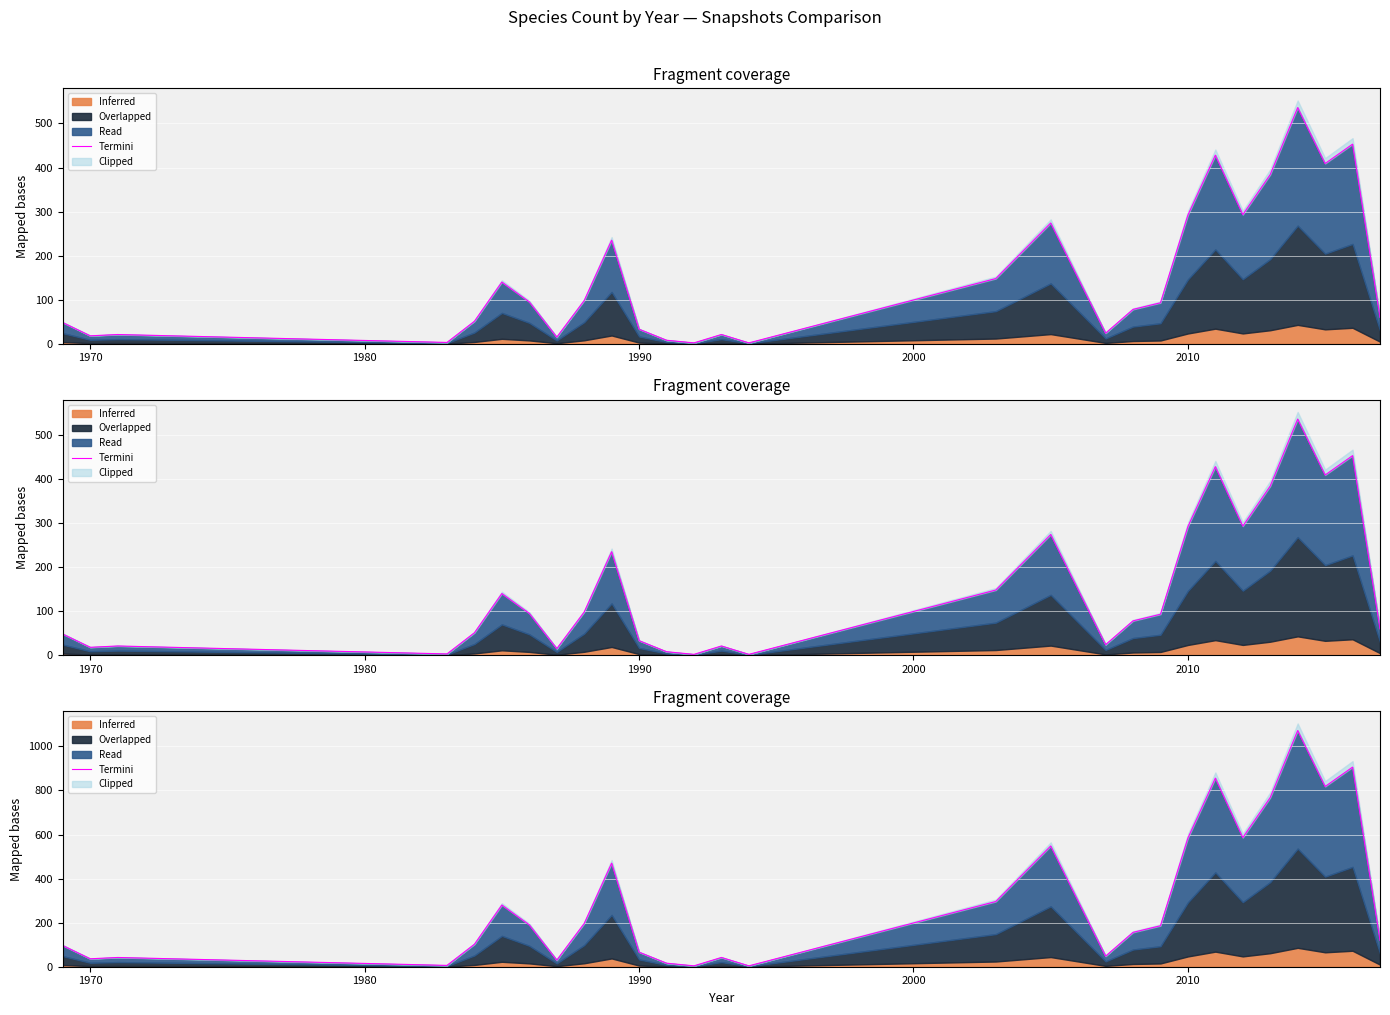

What is the difference between the maximum and second lowest values?

1068